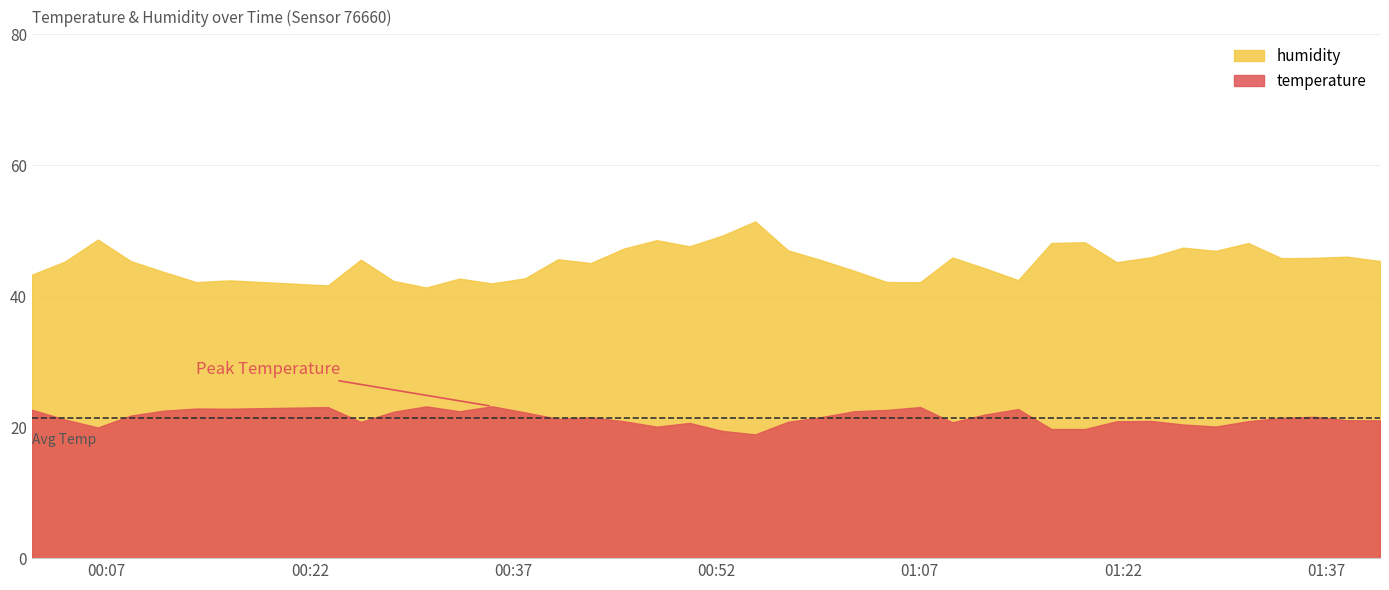

What is the sum of all humidity values?

1810.5